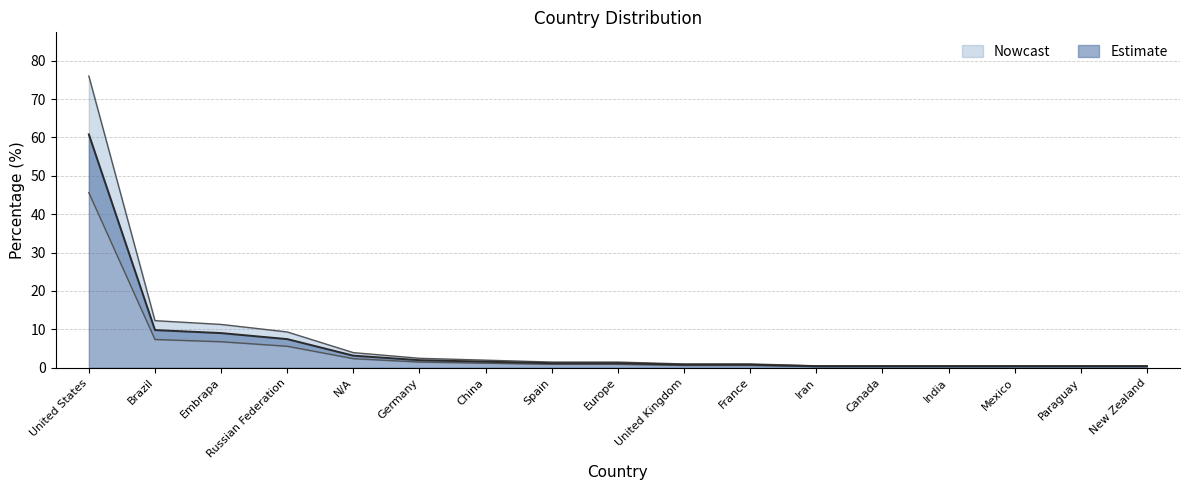

What is the minimum value shown in the chart?

0.3